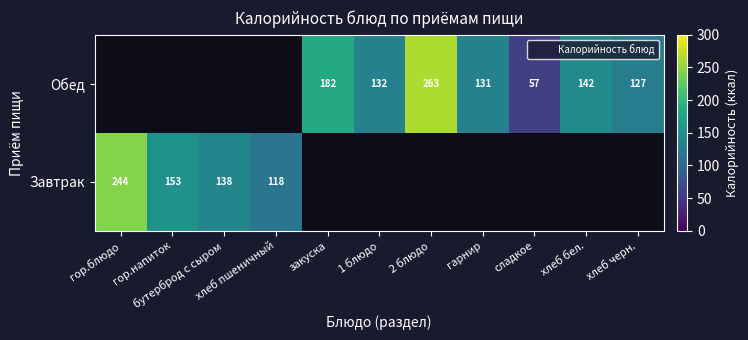

What is the maximum value shown in the chart?

263.0